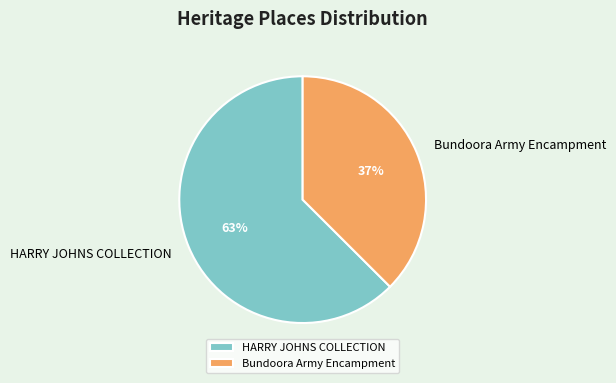

Does Bundoora Army Encampment account for over 50% of the chart?

No